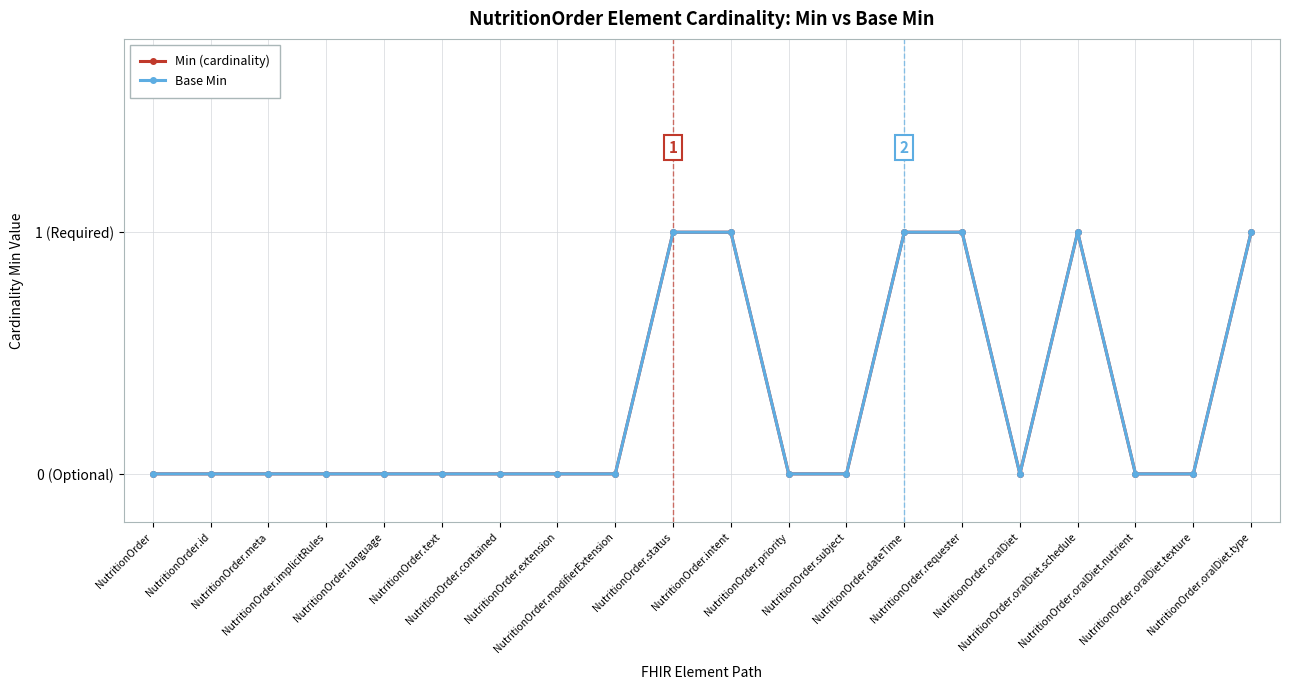

Does the chart have visible grid lines?

Yes